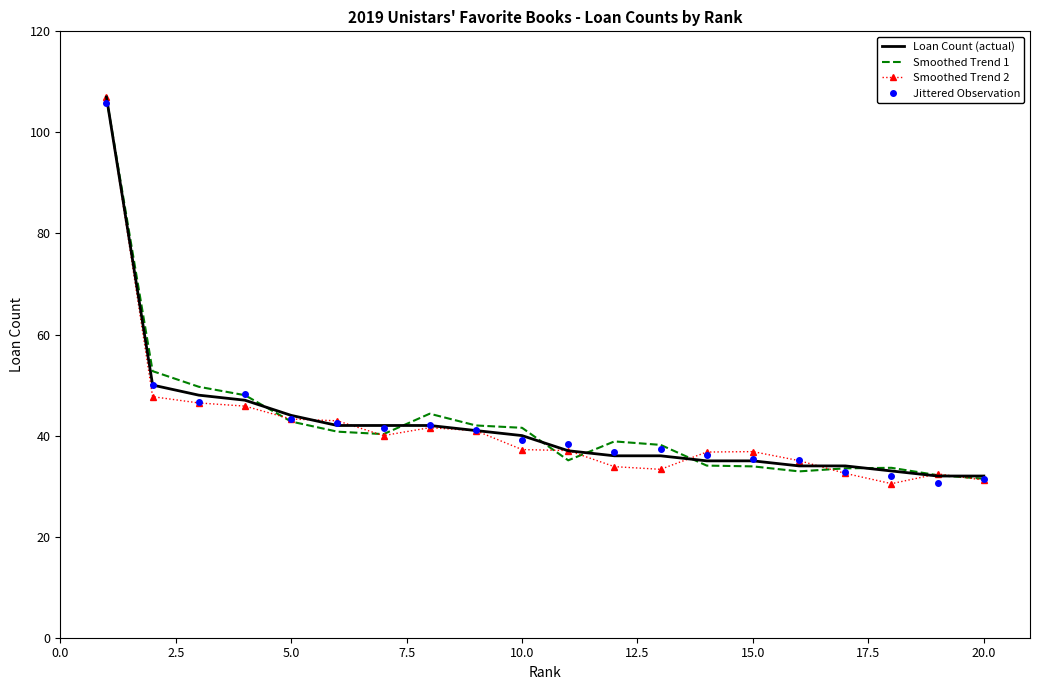

What is the minimum value shown in the chart?

30.5